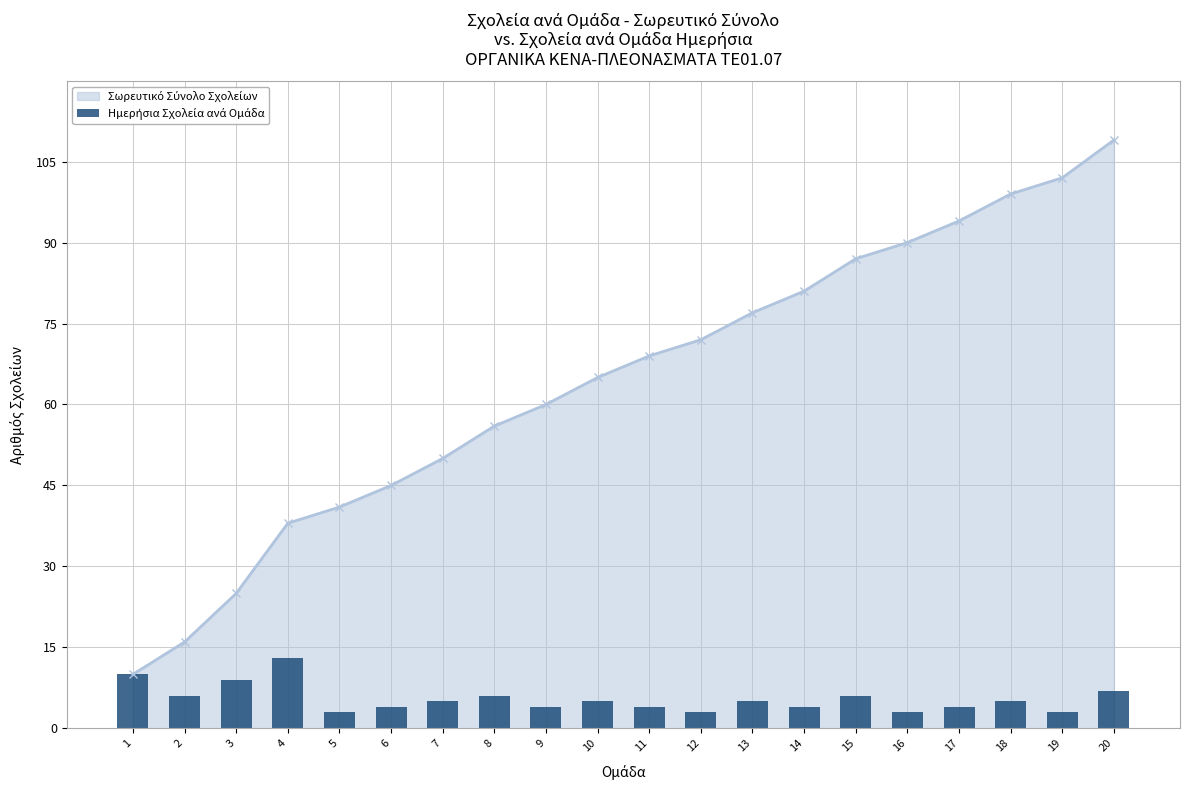

Count the values in the range 4 to 6.

12